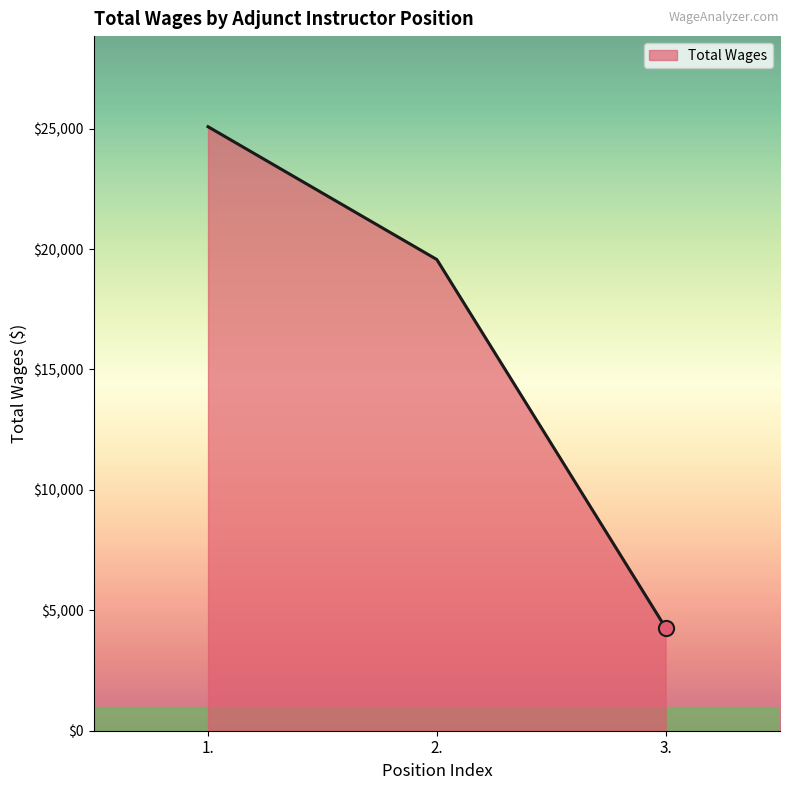

What is the ratio of the value at 1. to the value at 2.?

1.3